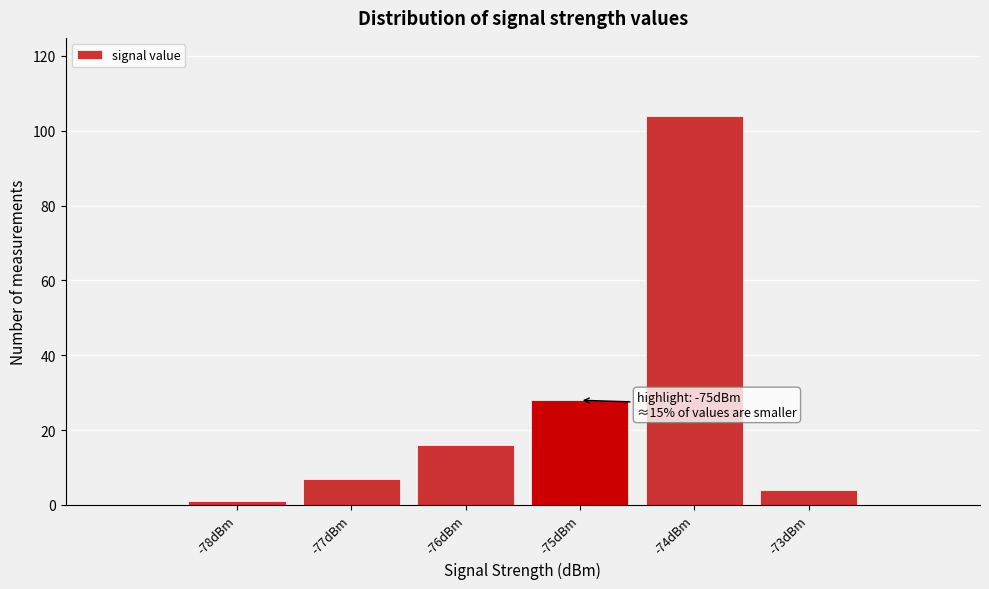

Which range on the x-axis has the tallest bar?

-74.5 to -73.5